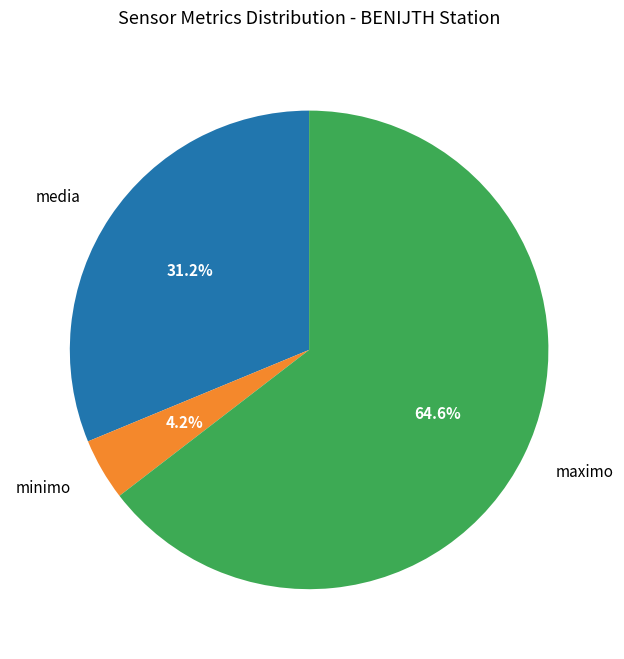

Does maximo represent more than half of the total?

Yes